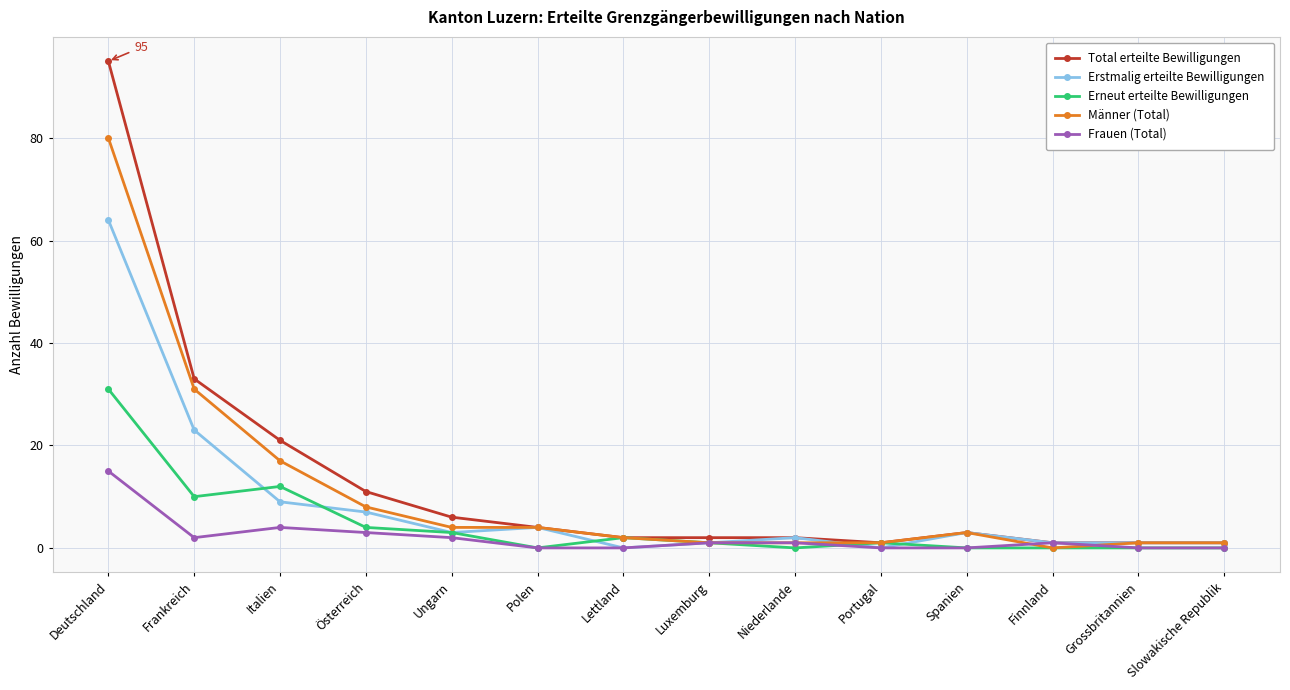

True or false: Männer (Total) has a value of 5 at Italien.

False